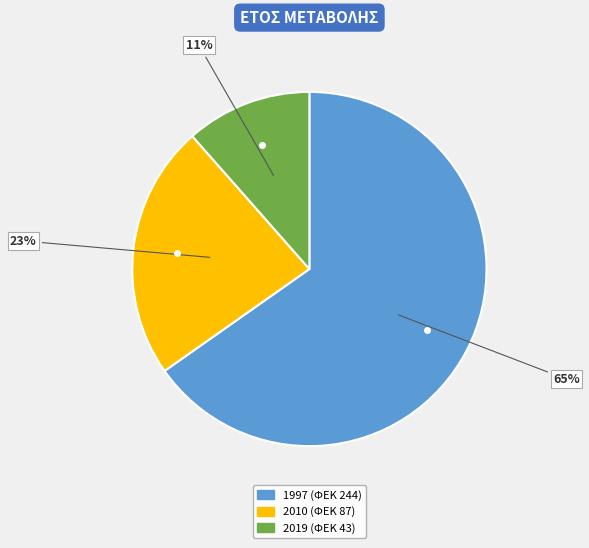

To the nearest percent, what is the average slice percentage?

33%